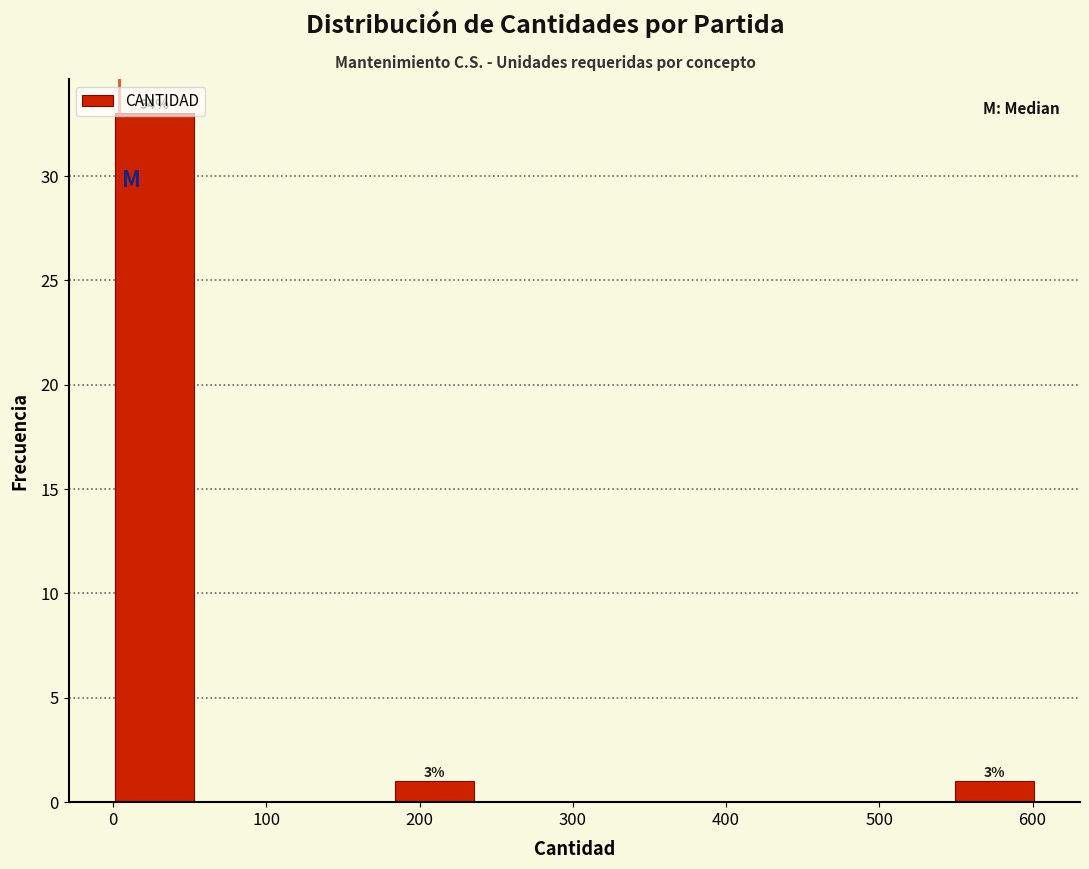

Over which range of the x-axis is the bar tallest?

0 to 60